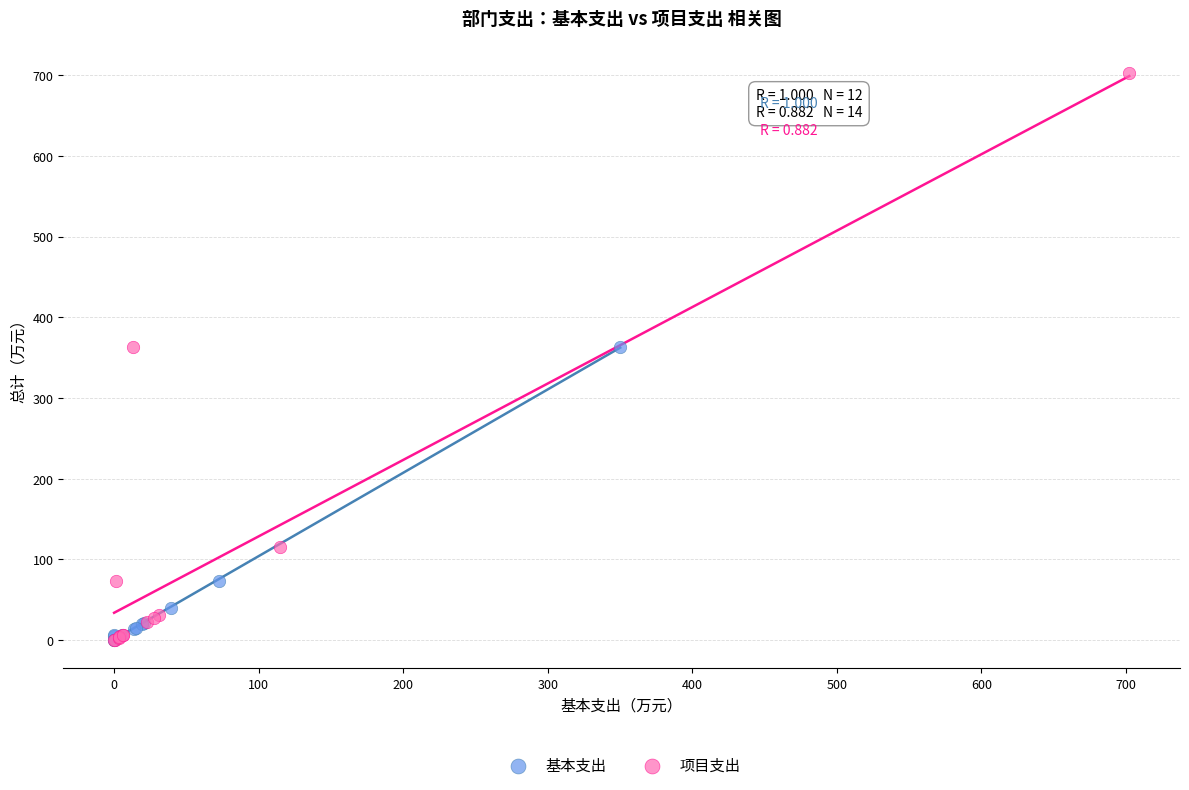

Which series has the widest spread of Y values?

项目支出